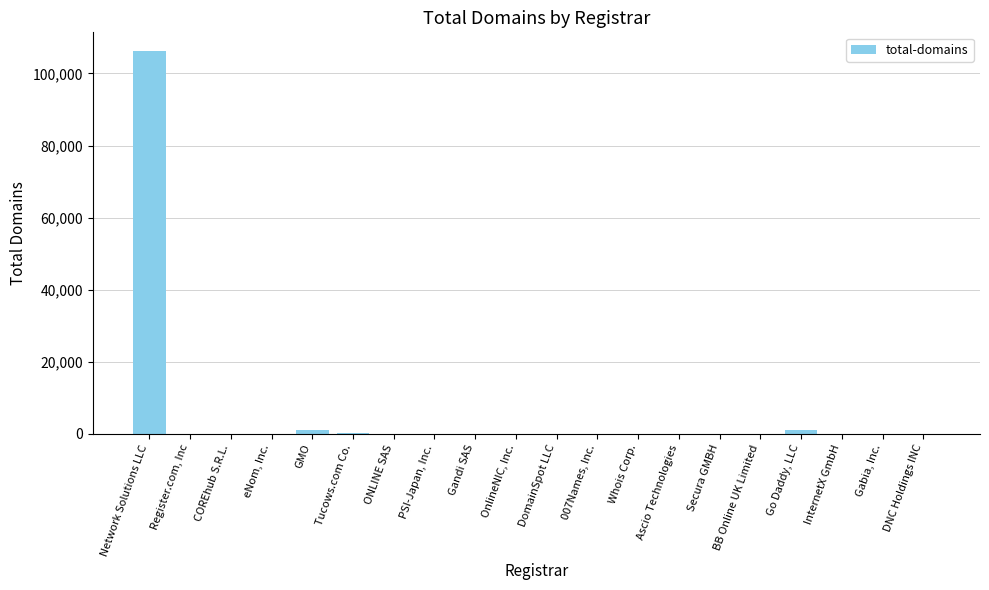

Count the number of categories in the chart.

20